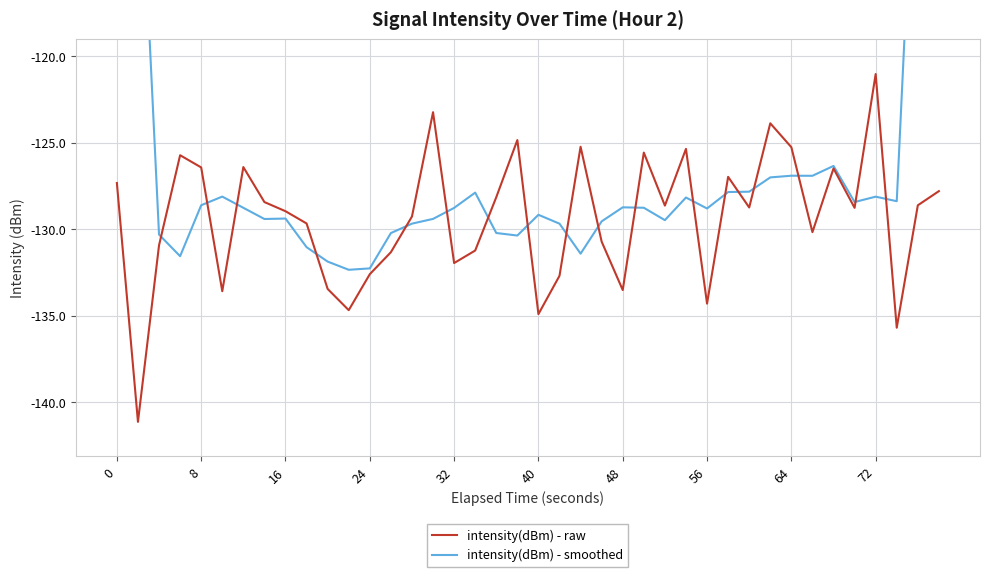

What is the lowest value of the intensity(dBm) - raw series?

-141.1